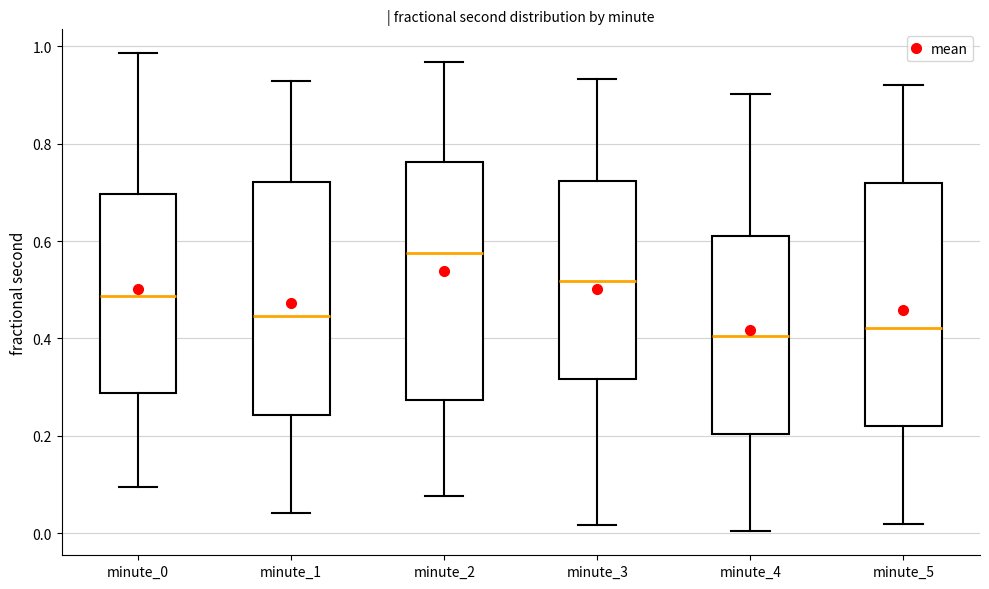

Reading left to right, transcribe this box plot: for each box, give where its median line is, the range the box spans, and where its two whiskers end, as read against the y-axis. The values are not printed on the chart, so give them approximately, as read against the axis.

minute_0: median 0.48, box 0.28 to 0.70, whiskers 0.10 to 0.98
minute_1: median 0.44, box 0.24 to 0.72, whiskers 0.04 to 0.92
minute_2: median 0.58, box 0.28 to 0.76, whiskers 0.08 to 0.96
minute_3: median 0.52, box 0.32 to 0.72, whiskers 0.02 to 0.94
minute_4: median 0.40, box 0.20 to 0.62, whiskers 0.00 to 0.90
minute_5: median 0.42, box 0.22 to 0.72, whiskers 0.02 to 0.92